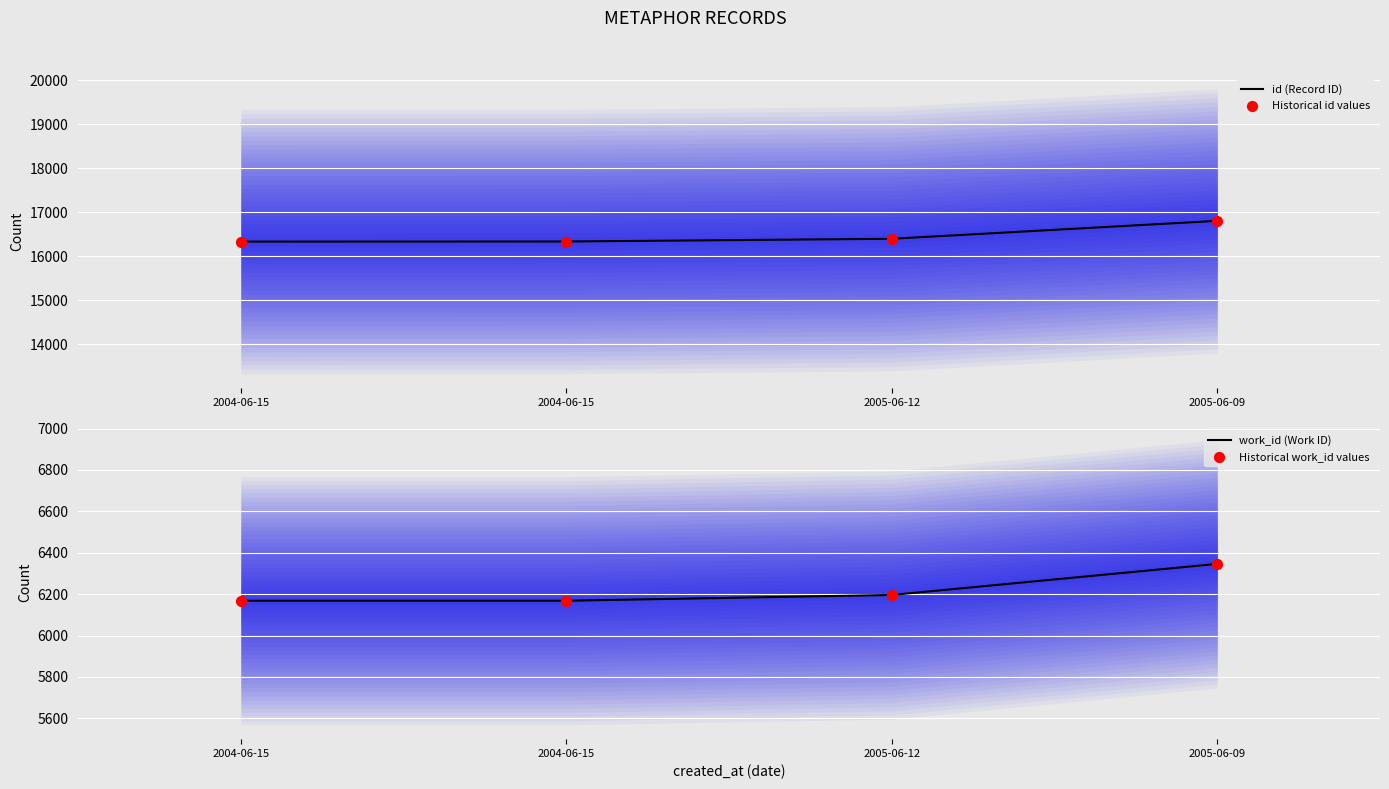

What is the total value across all series at 2005-06-12?

45190